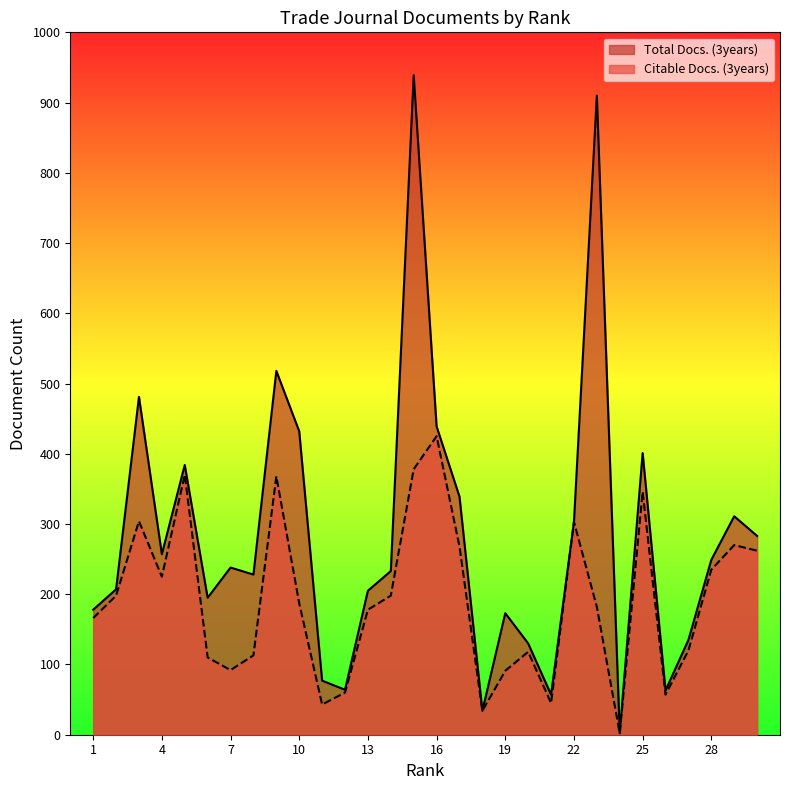

True or false: Citable Docs. (3years) and Total Docs. (3years) cross at least once.

False